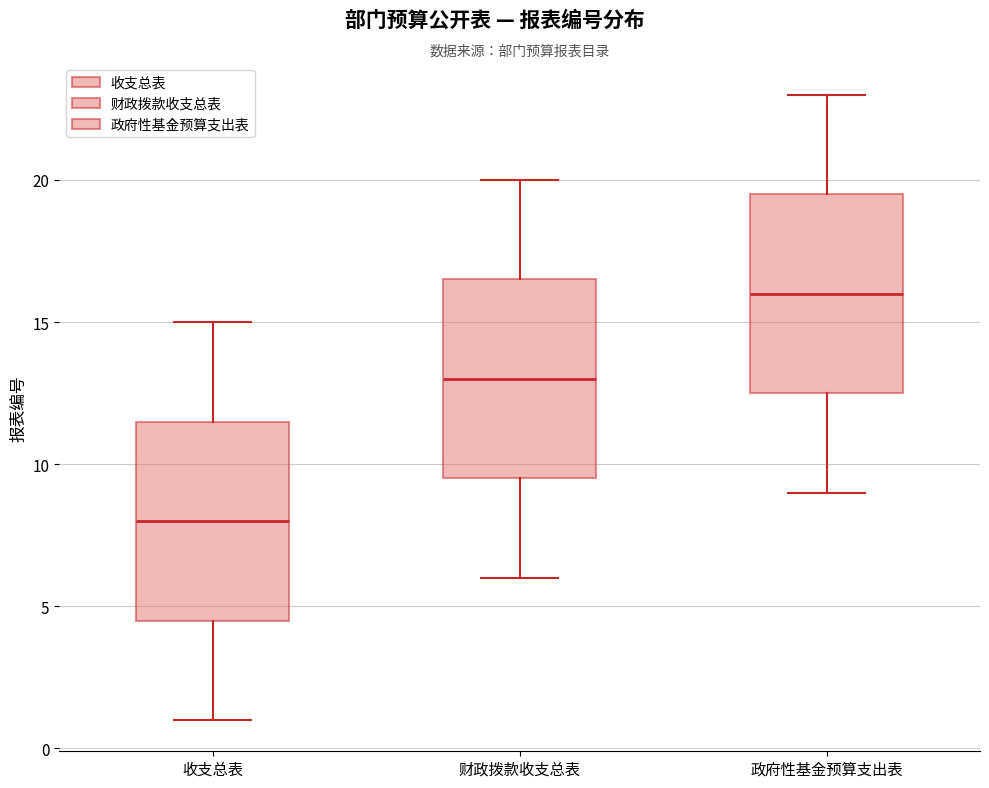

Which box has the highest median line?

政府性基金预算支出表